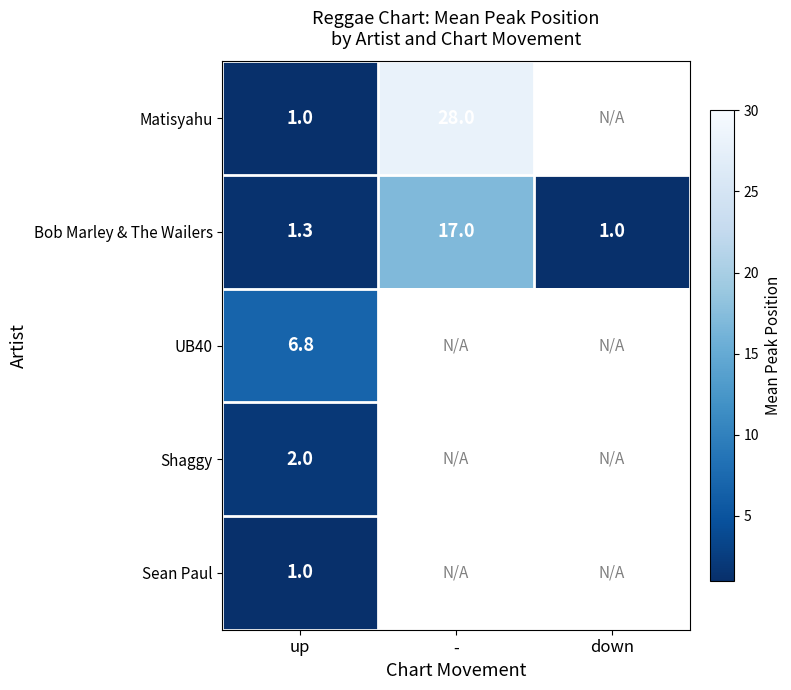

At how many categories does at least one series exceed 13?

1